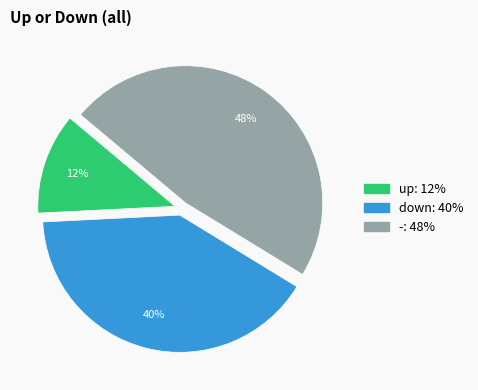

Between down and up, which is larger?

down